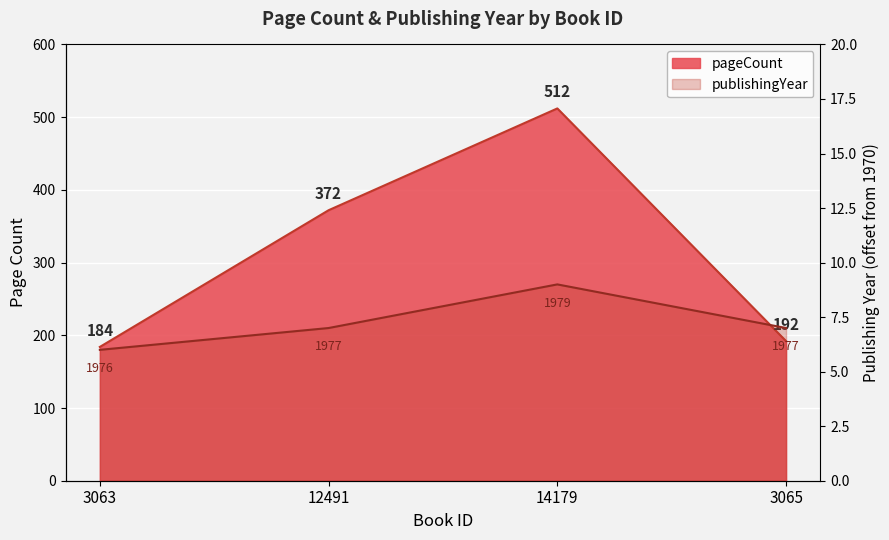

At which label does pageCount reach its minimum?

3063